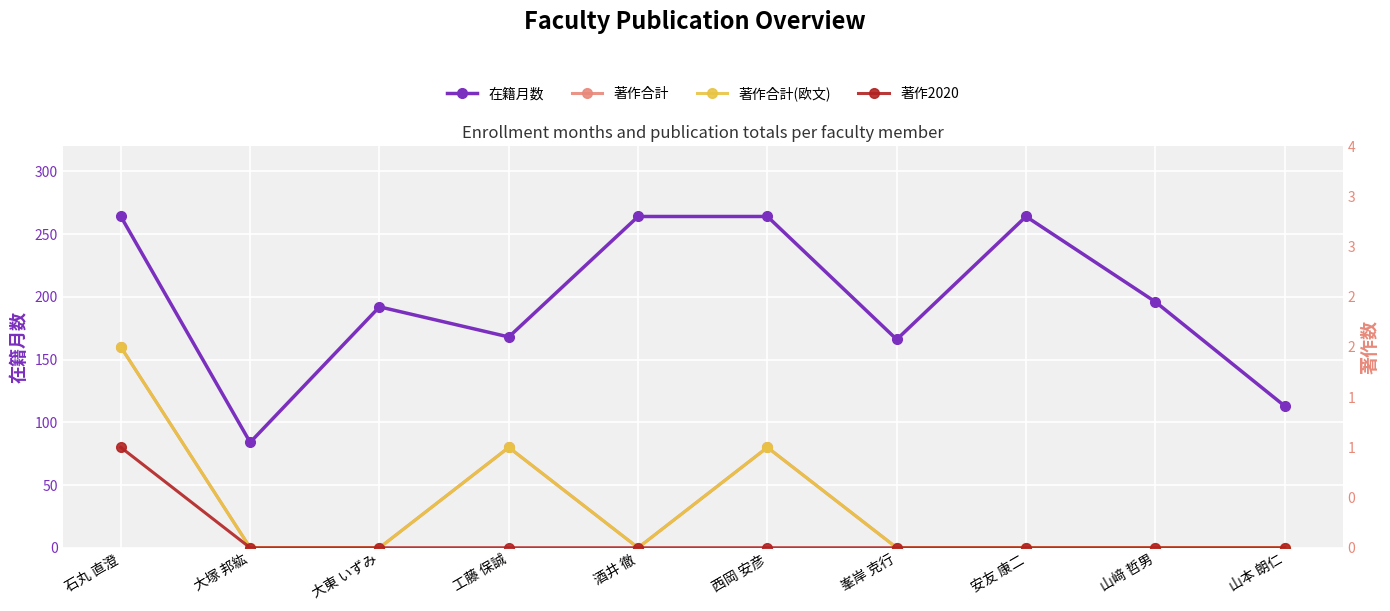

What position from the right is 大東 いずみ?

8